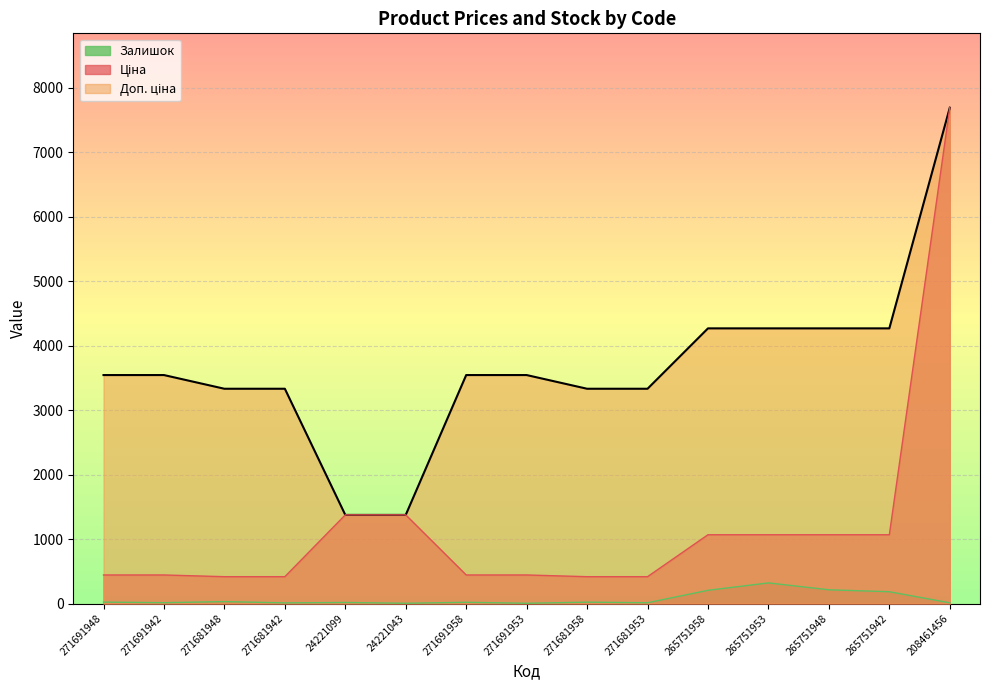

Reading left to right, extract all data points from this chart.

Ціна: 443.1	443.1	416.6	416.6	1375.4	1375.4	443.1	443.1	416.6	416.6	1067.3	1067.3	1067.3	1067.3	7693.1
Доп. ціна: 3545.0	3545.0	3332.5	3332.5	1375.0	1375.0	3545.0	3545.0	3332.5	3332.5	4269.4	4269.4	4269.4	4269.4	7693.1
Залишок: 22.0	13.0	30.0	10.0	16.0	4.0	19.0	4.0	21.0	12.0	205.0	320.0	213.0	183.0	11.0